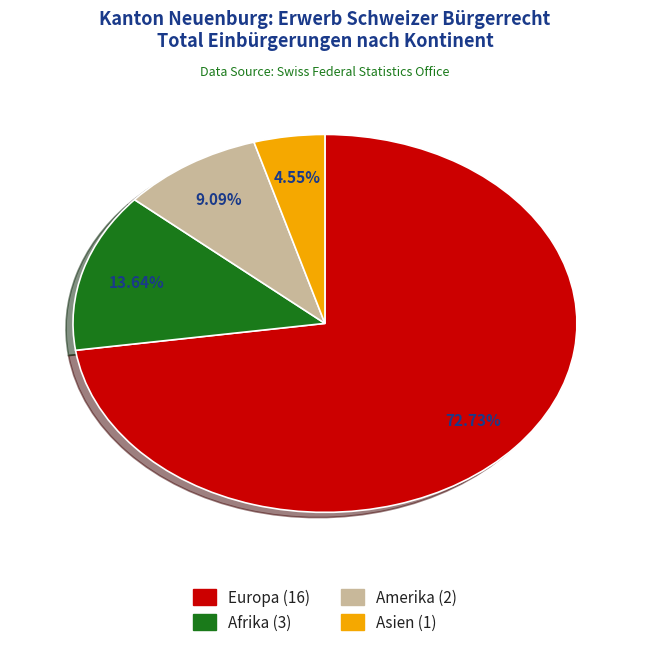

Between Amerika and Europa, which is larger?

Europa